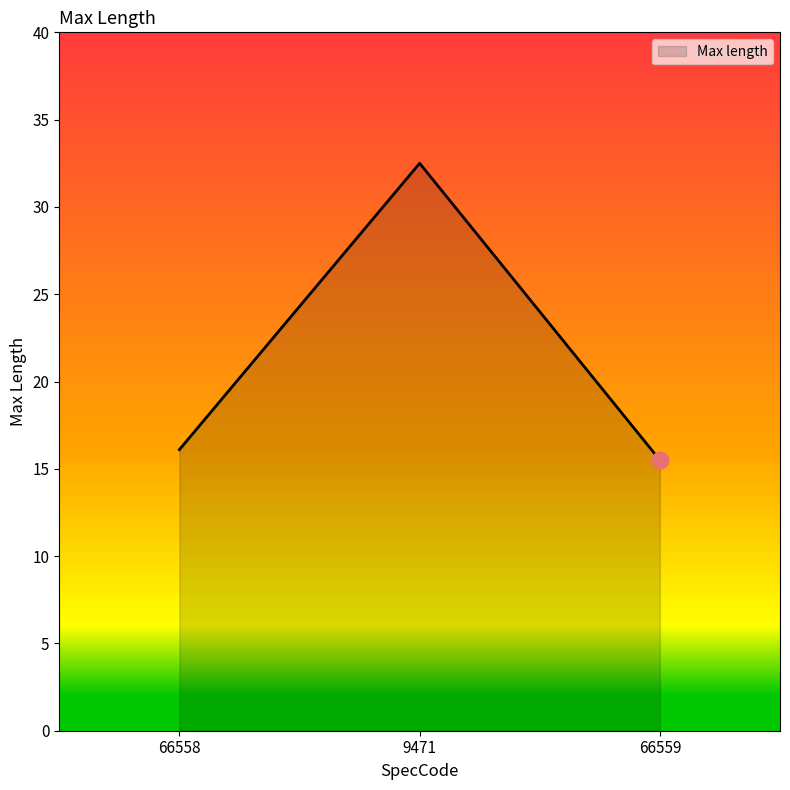

How many values exceed 16?

2